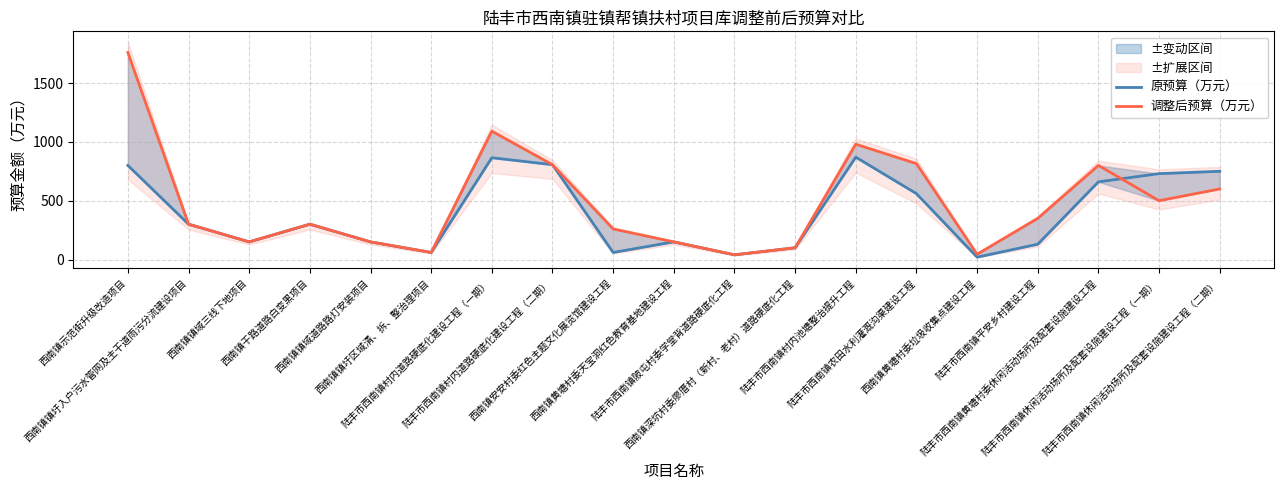

At which label is 调整后预算（万元） closest to 900?

陆丰市西南镇村内池塘整治提升工程